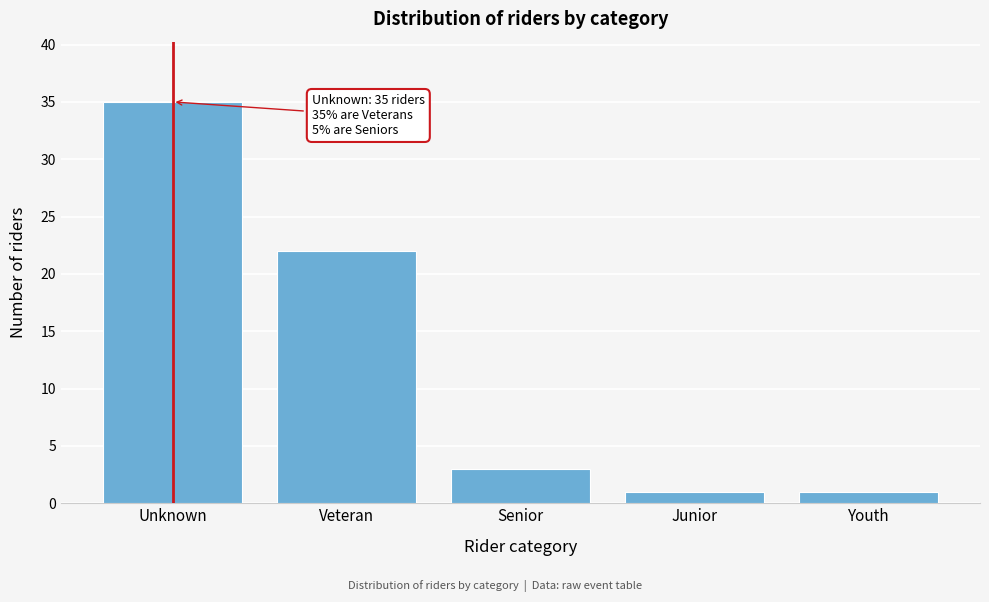

Reading right to left, extract all data points from this chart.

Youth=1	Junior=1	Senior=3	Veteran=22	Unknown=35